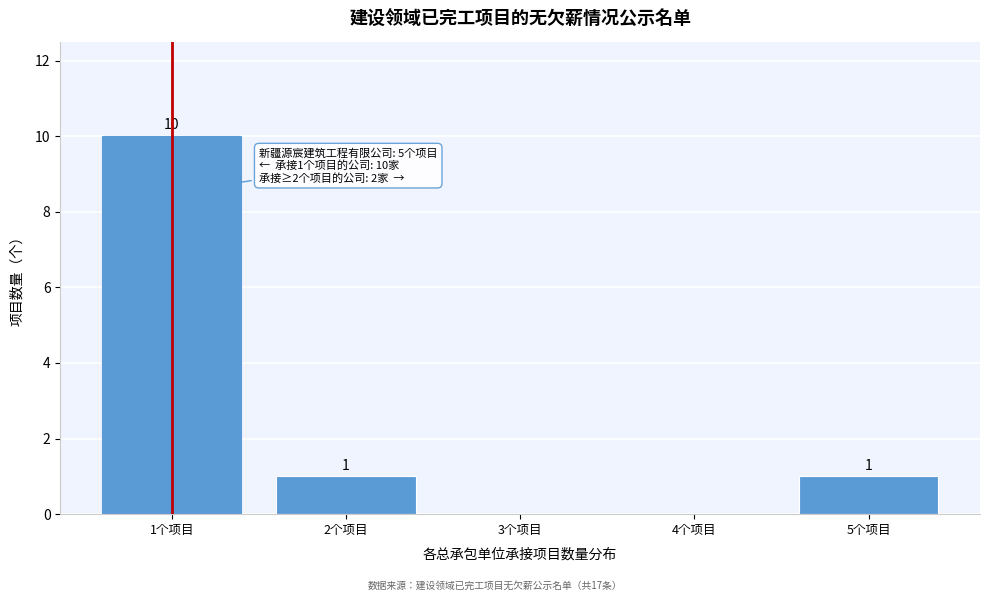

Reading right to left, extract all data points from this chart.

5个项目=1	4个项目=0	3个项目=0	2个项目=1	1个项目=10